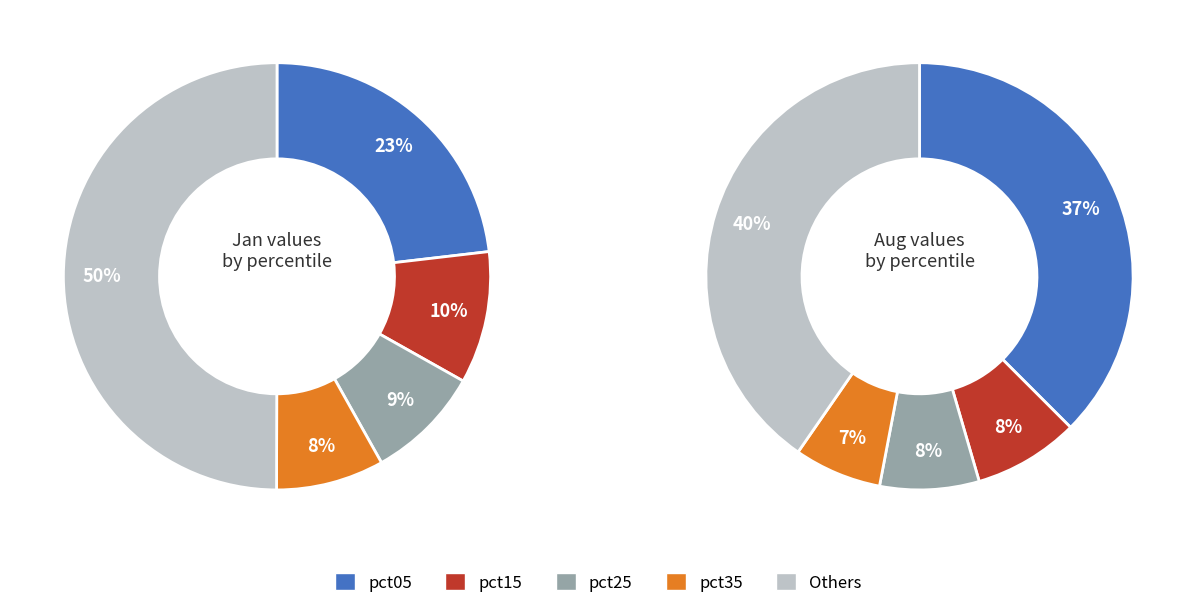

Count the number of slices in the pie.

10